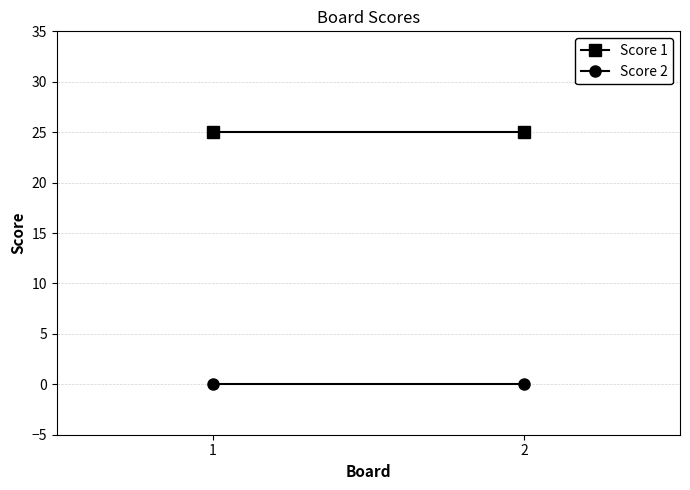

List the series in order of their overall mean, lowest first.

Score 2, Score 1